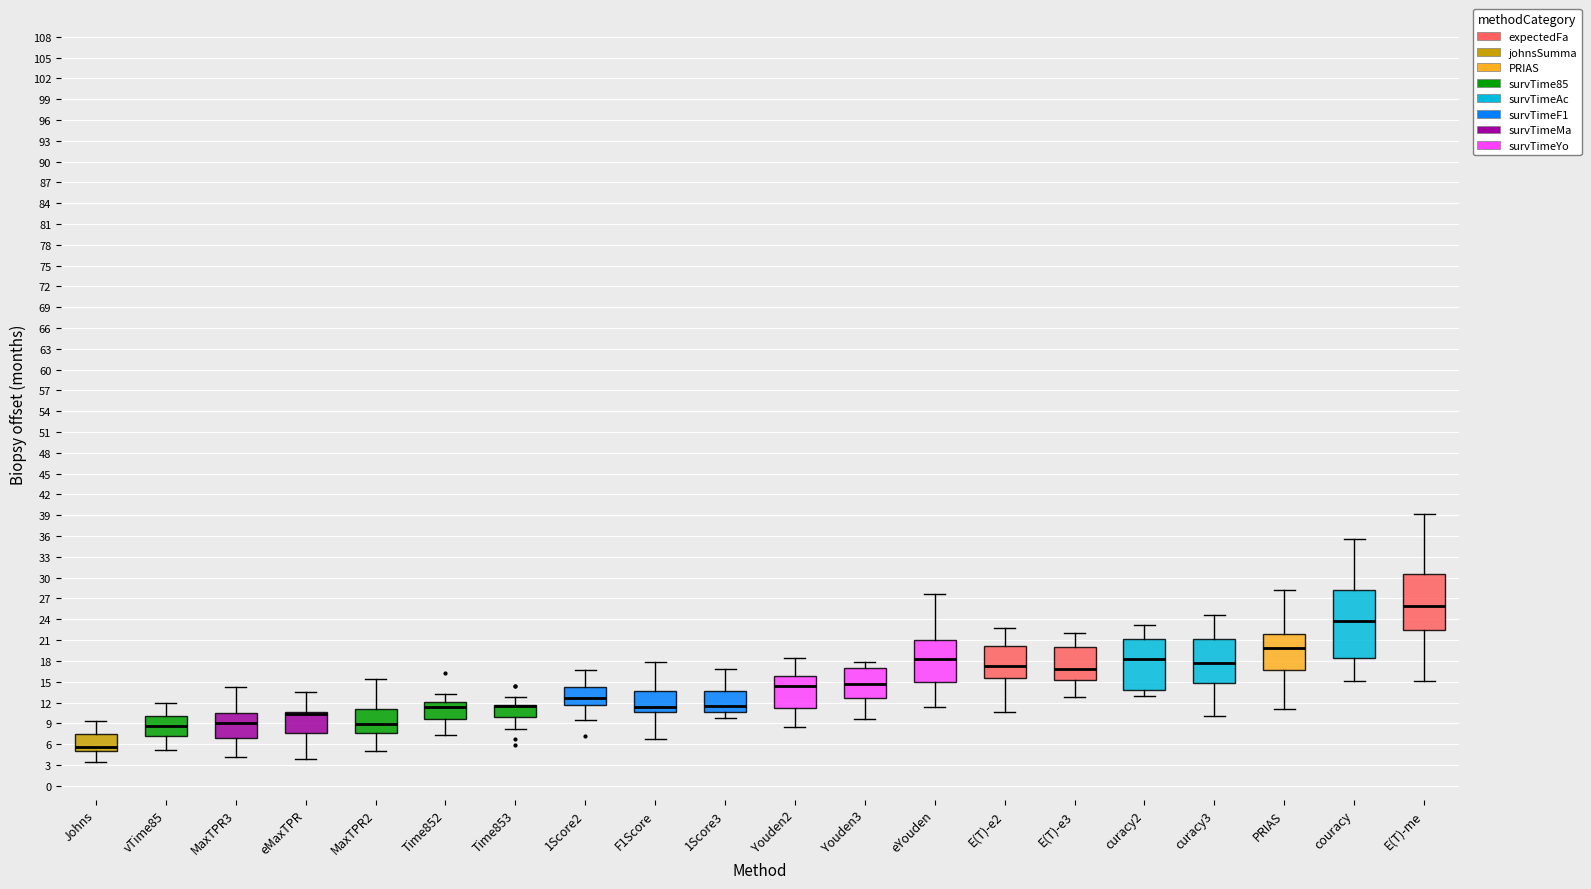

Reading left to right, read every box against the y-axis: the position of its median line, the range the box covers, and the ends of its whiskers. The values are not printed on the chart, so give them approximately, as read against the axis.

Johns: median 5.5, box 5.0 to 7.5, whiskers 3.5 to 9.5
vTime85: median 8.5, box 7.0 to 10.0, whiskers 5.0 to 12.0
MaxTPR3: median 9.0, box 7.0 to 10.5, whiskers 4.0 to 14.0
eMaxTPR: median 10.5 (drawn on the box's upper edge), box 7.5 to 10.5, whiskers 4.0 to 13.5
MaxTPR2: median 9.0, box 7.5 to 11.0, whiskers 5.0 to 15.5
Time852: median 11.5, box 9.5 to 12.0, whiskers 7.0 to 13.0
Time853: median 11.5 (drawn on the box's upper edge), box 10.0 to 11.5, whiskers 8.0 to 13.0
1Score2: median 12.5, box 11.5 to 14.5, whiskers 9.5 to 16.5
F1Score: median 11.5, box 10.5 to 13.5, whiskers 6.5 to 18.0
1Score3: median 11.5, box 10.5 to 13.5, whiskers 10.0 to 17.0
Youden2: median 14.5, box 11.0 to 16.0, whiskers 8.5 to 18.5
Youden3: median 14.5, box 12.5 to 17.0, whiskers 9.5 to 18.0
eYouden: median 18.5, box 15.0 to 21.0, whiskers 11.5 to 27.5
E(T)-e2: median 17.0, box 15.5 to 20.0, whiskers 10.5 to 23.0
E(T)-e3: median 17.0, box 15.5 to 20.0, whiskers 13.0 to 22.0
curacy2: median 18.5, box 14.0 to 21.0, whiskers 13.0 to 23.0
curacy3: median 17.5, box 15.0 to 21.0, whiskers 10.0 to 24.5
PRIAS: median 20.0, box 16.5 to 22.0, whiskers 11.0 to 28.0
cоuracy: median 23.5, box 18.5 to 28.0, whiskers 15.0 to 35.5
E(T)-me: median 26.0, box 22.5 to 30.5, whiskers 15.0 to 39.0